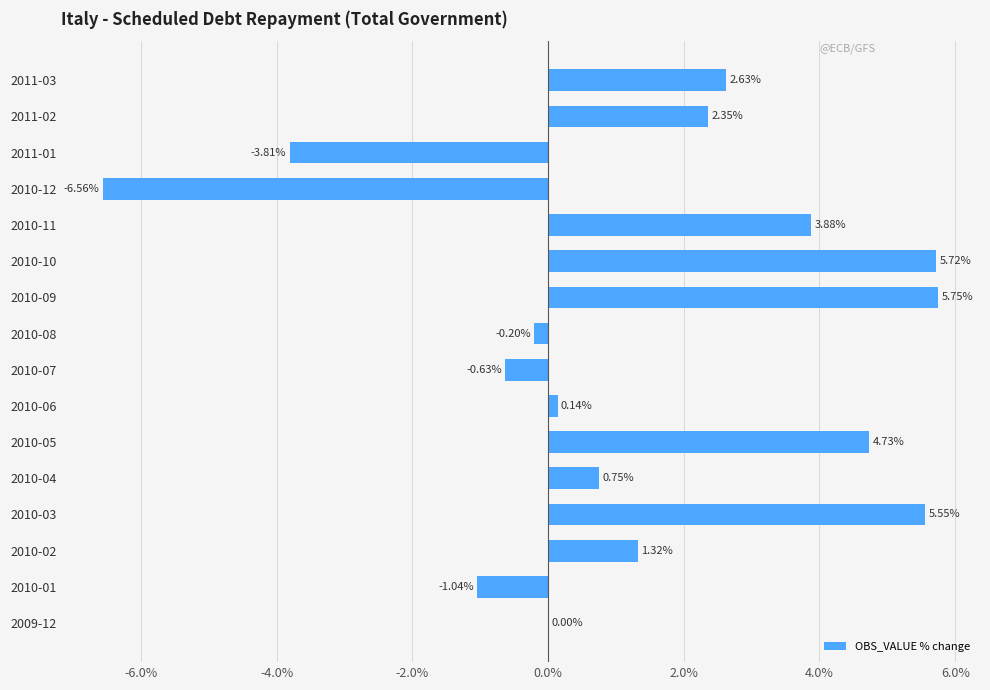

Which has a higher value, 2010-07 or 2011-03?

2011-03